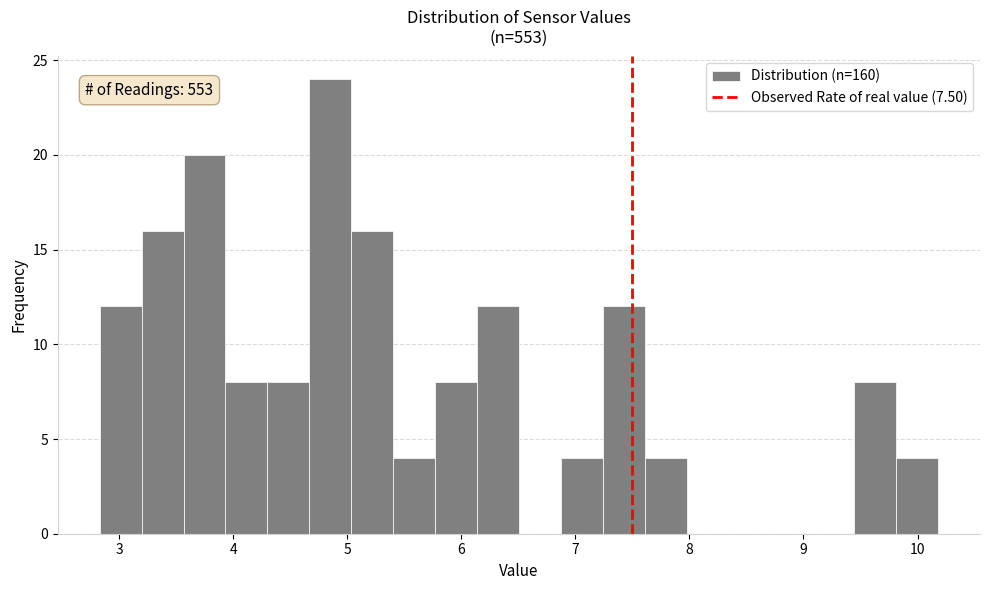

Read against the x-axis, roughly where is the centre of the tallest bar?

4.9